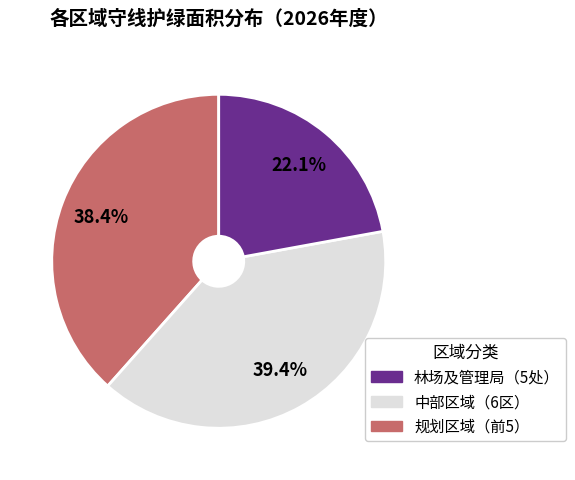

Is there any slice that represents more than half of the pie?

No